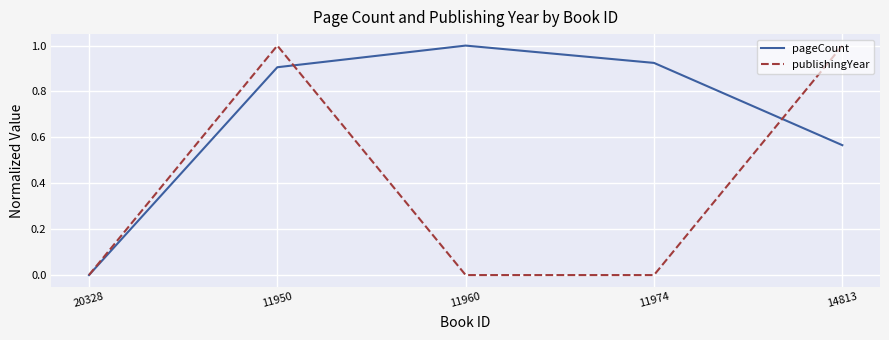

True or false: publishingYear and pageCount intersect in this chart.

True